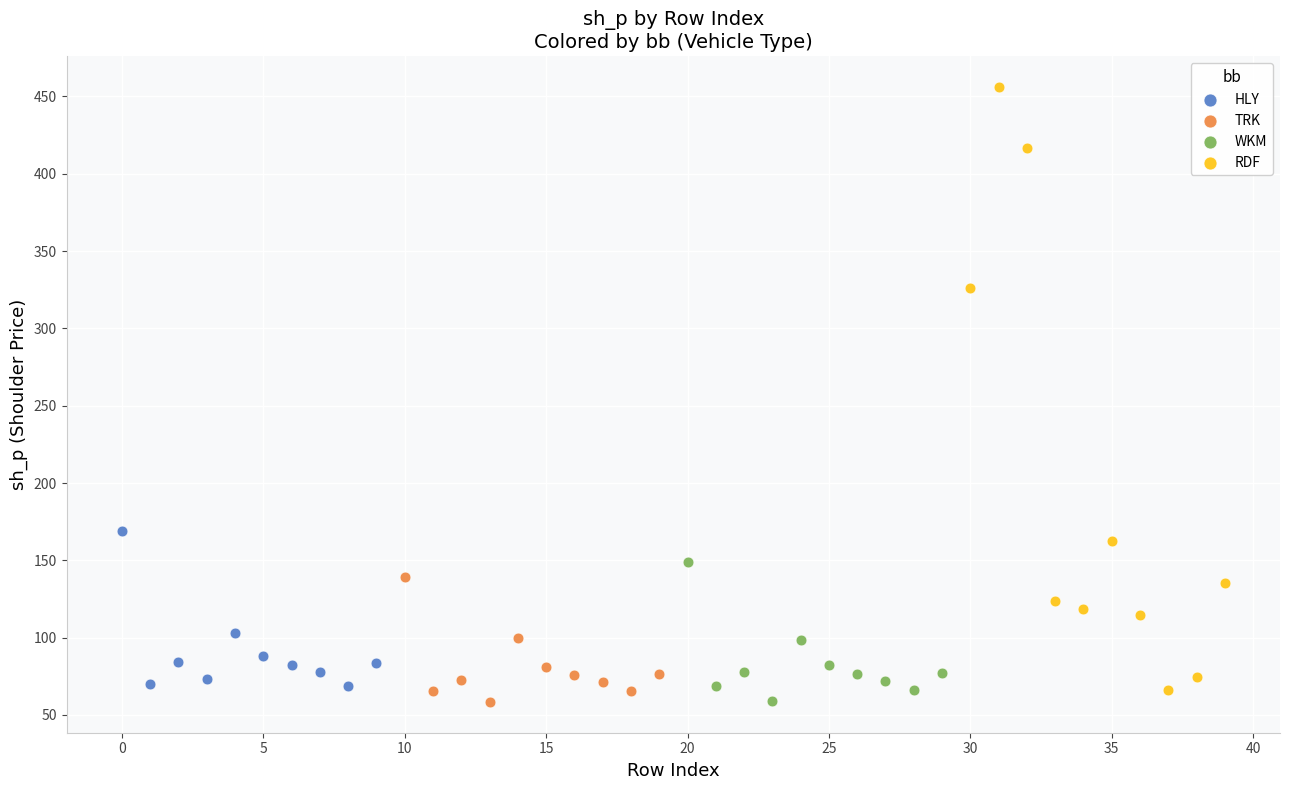

Which series contains the highest Y value?

RDF